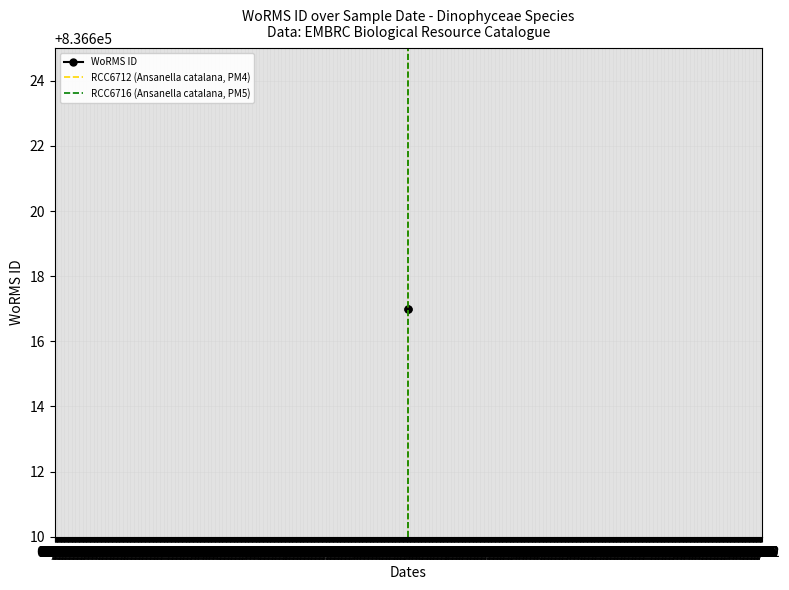

Which category has the lowest value across all series?

04/20